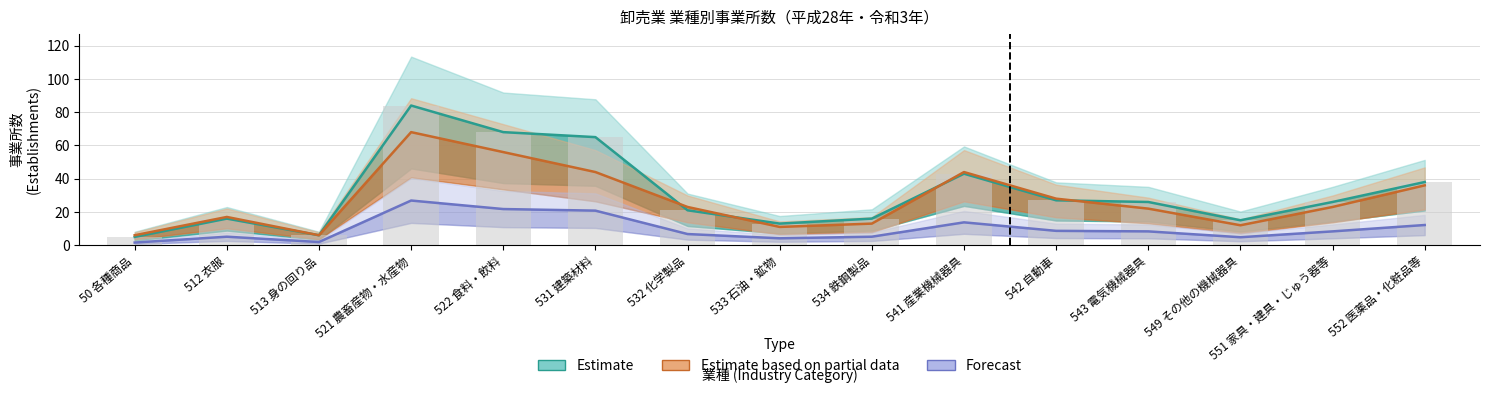

At which label does Forecast reach its minimum?

50 各種商品